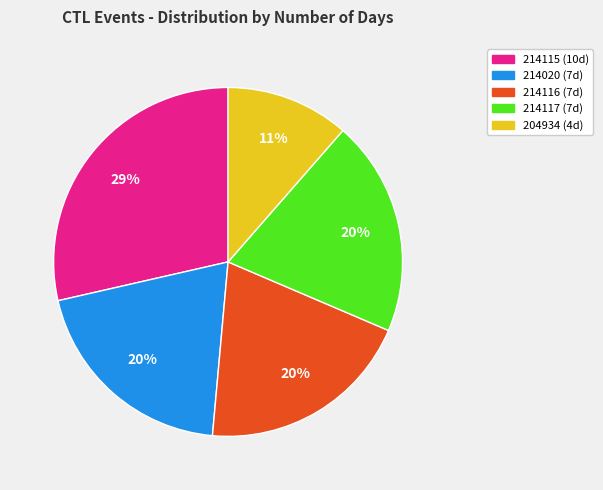

How many segments does this pie chart have?

5